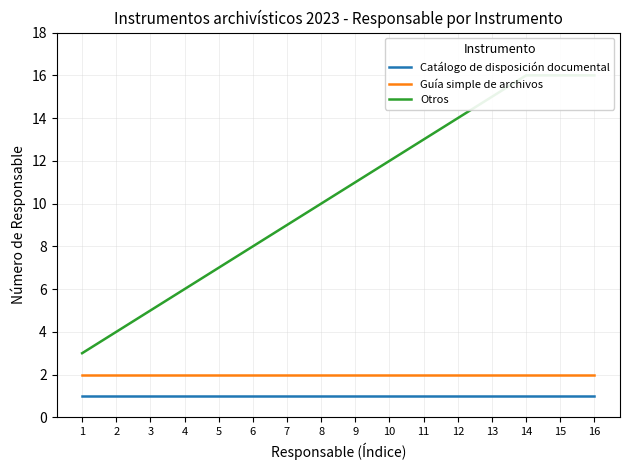

What is the highest value of the Otros series?

16